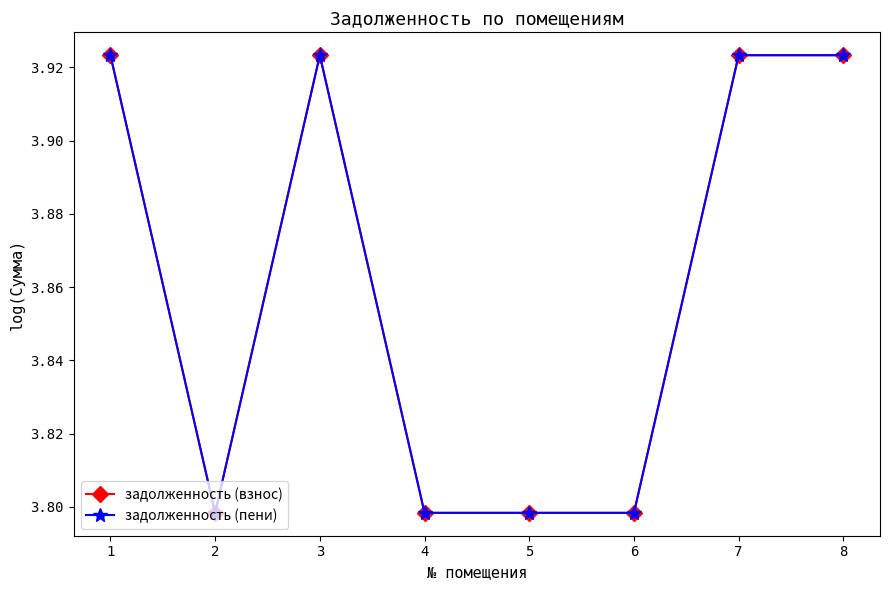

Does the chart display data point markers on the line(s)?

Yes